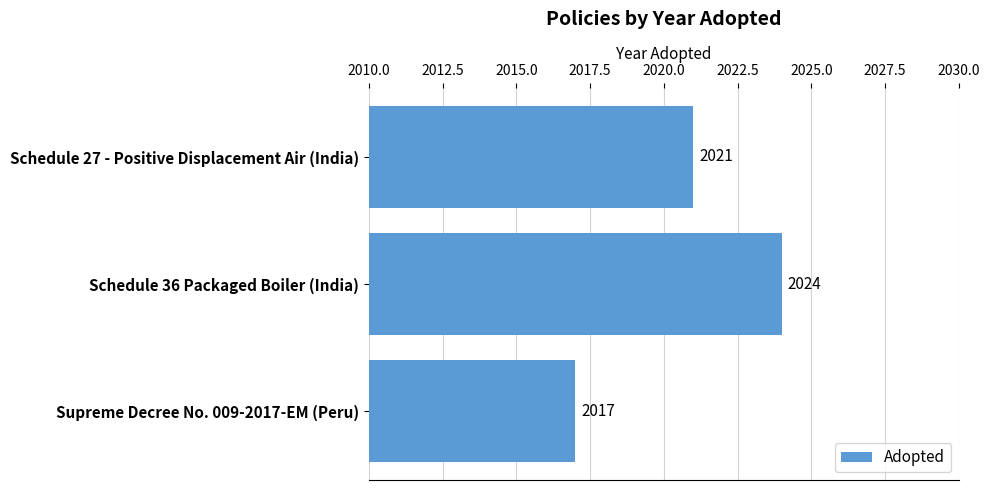

List the labels in order of value, largest first.

Schedule 36 Packaged Boiler (India), Schedule 27 - Positive Displacement Air (India), Supreme Decree No. 009-2017-EM (Peru)